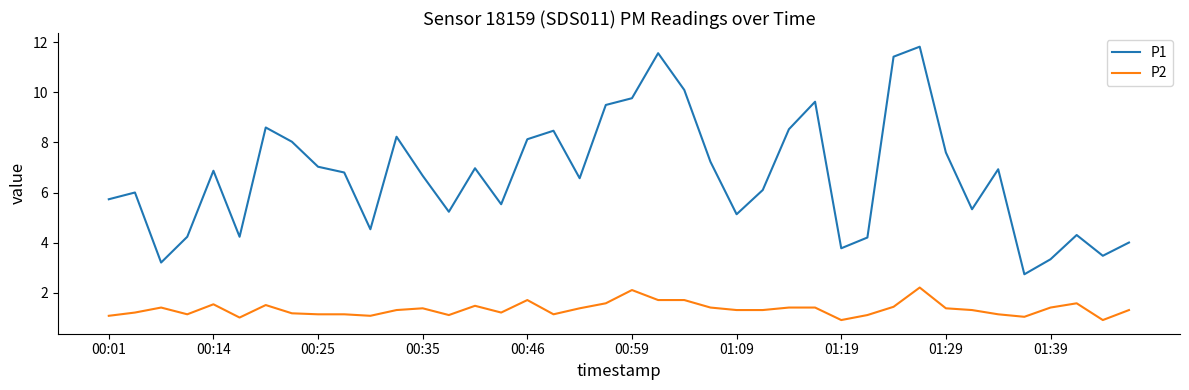

What is the sum of all P2 values?

53.5